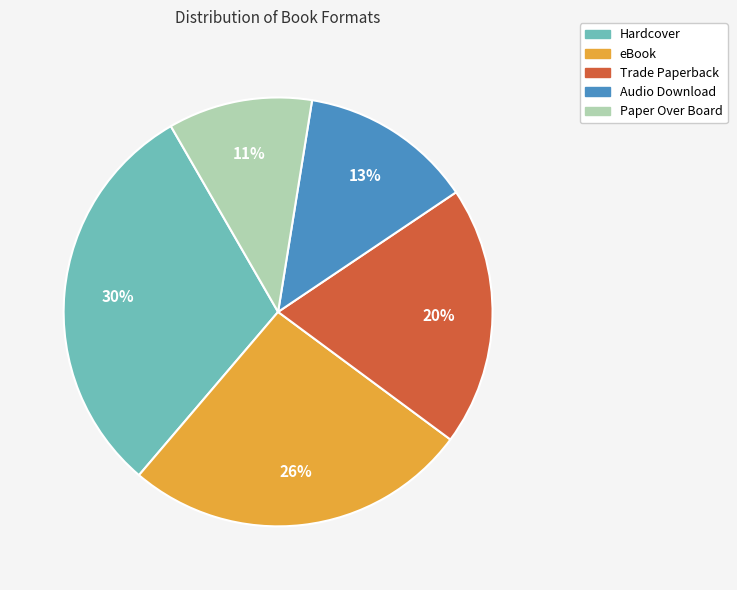

Rank the categories by value from highest to lowest.

Hardcover, eBook, Trade Paperback, Audio Download, Paper Over Board